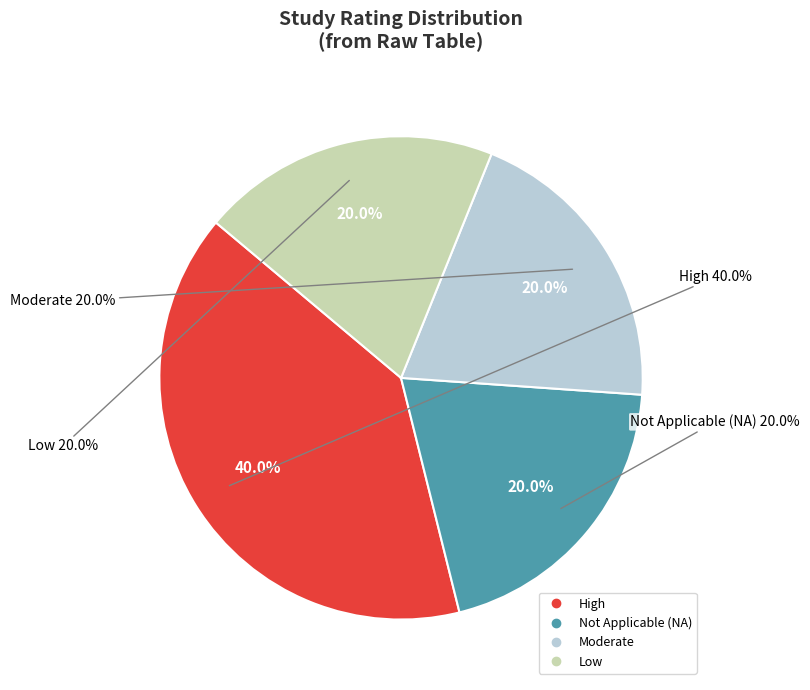

Does WWHV088756 (Low) account for over 50% of the chart?

No